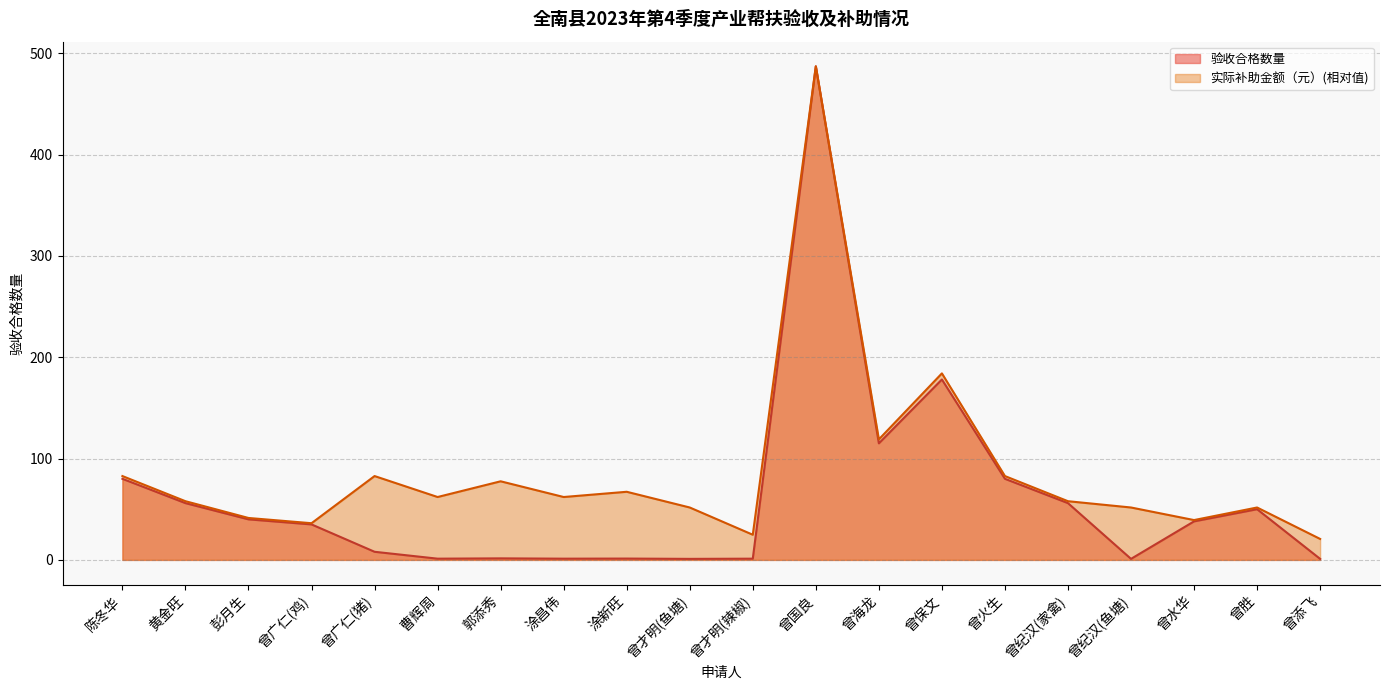

What is the label of the 5th point from the right?

曾纪汉(家禽)